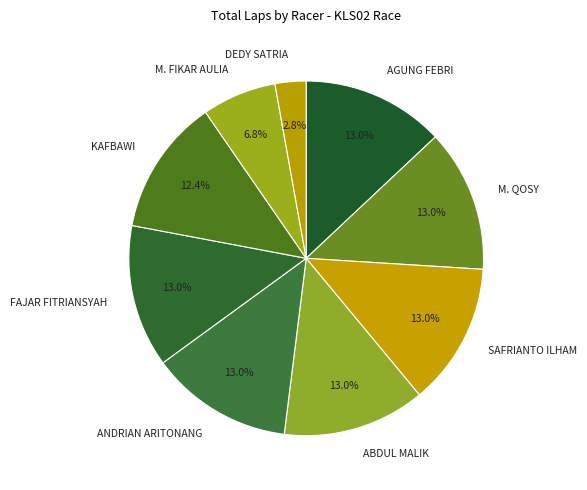

What is the ratio of the value at FAJAR FITRIANSYAH to the value at ANDRIAN ARITONANG?

1.0